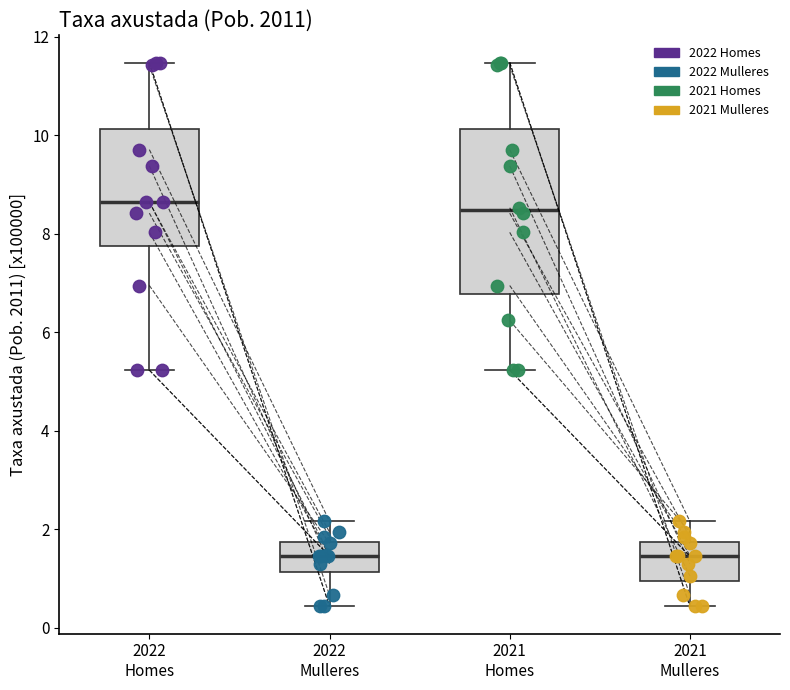

Comparing the boxes themselves (not the whiskers), which one is the tallest?

2021 Homes